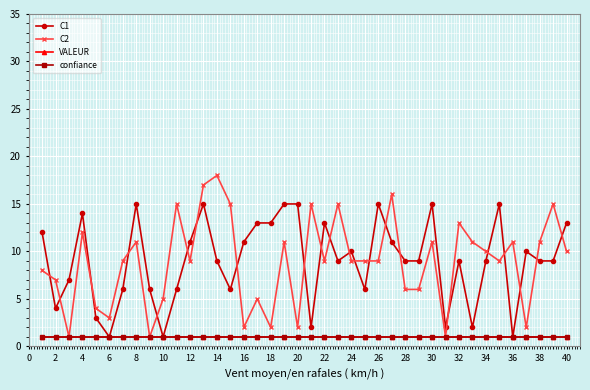

What is the minimum value for VALEUR?

1